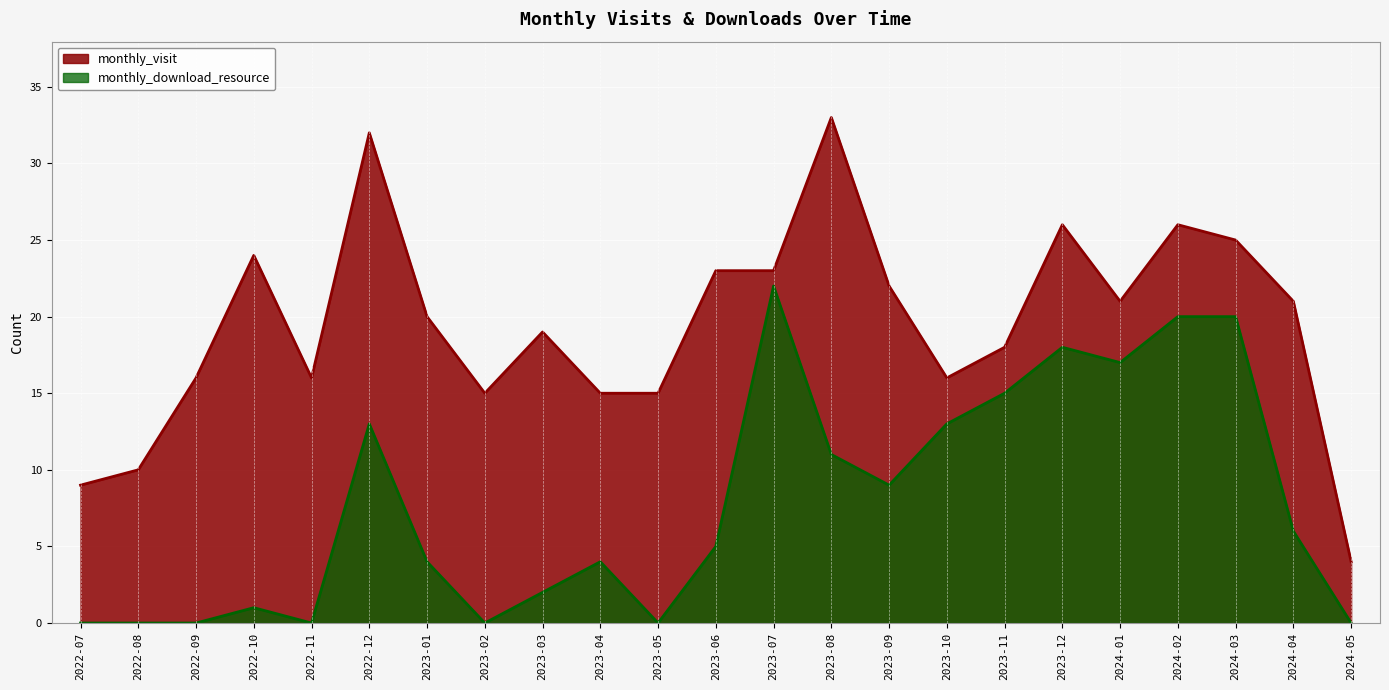

At which category does monthly_visit reach its first local valley?

2022-11